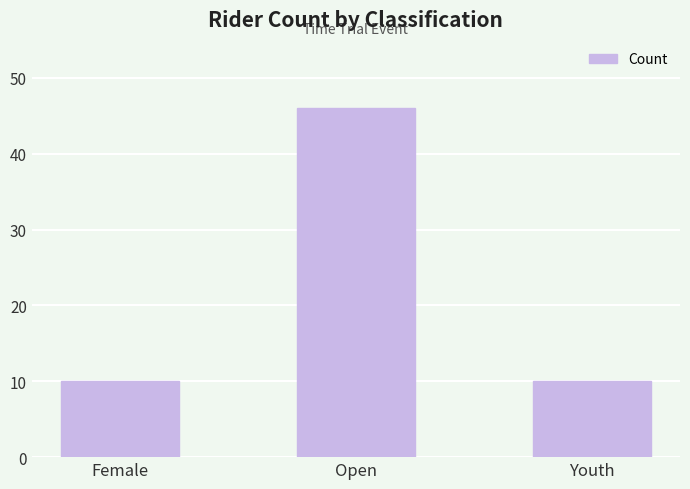

What is the difference between the maximum and minimum values?

36